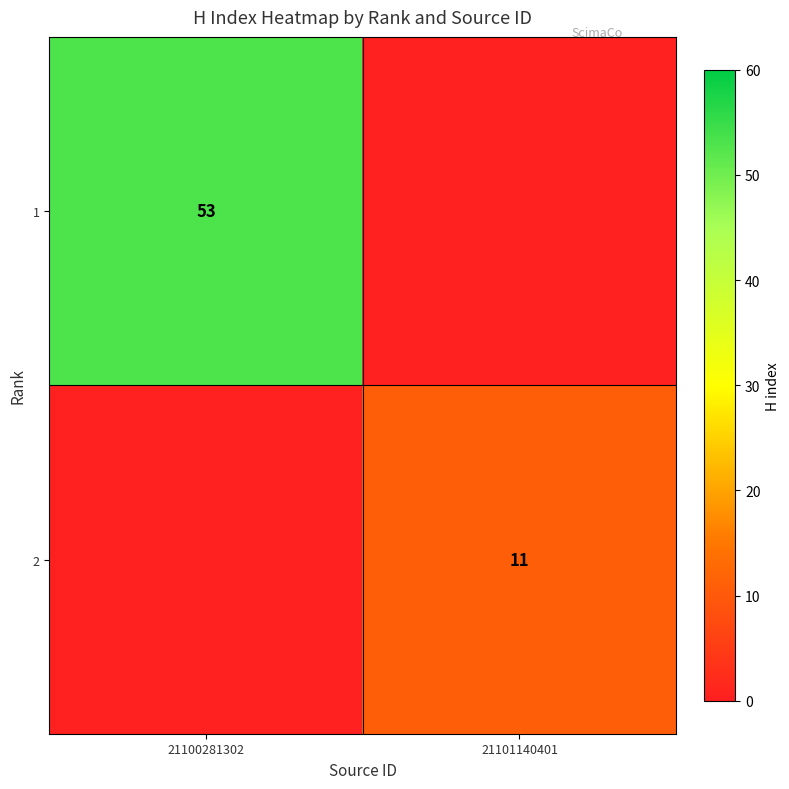

At which category does the chart reach its minimum across all series?

21101140401